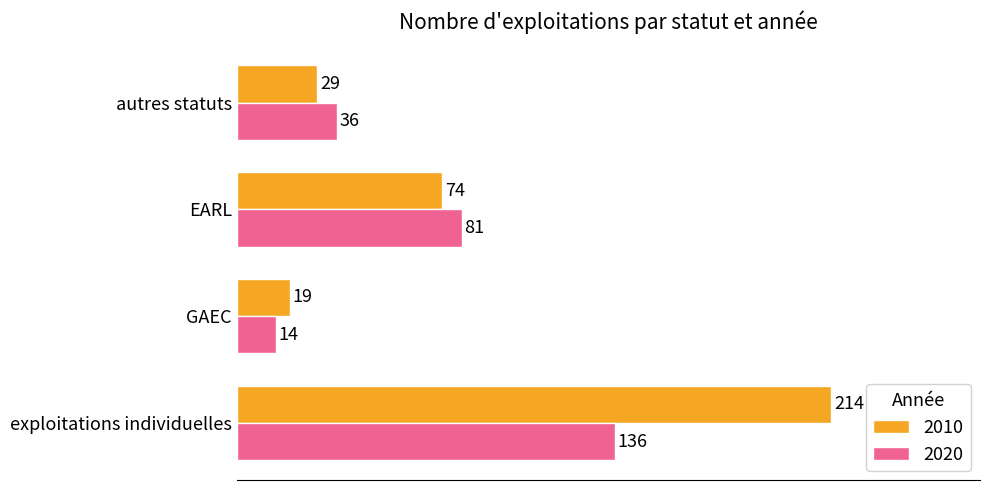

What is the minimum value shown in the chart?

14